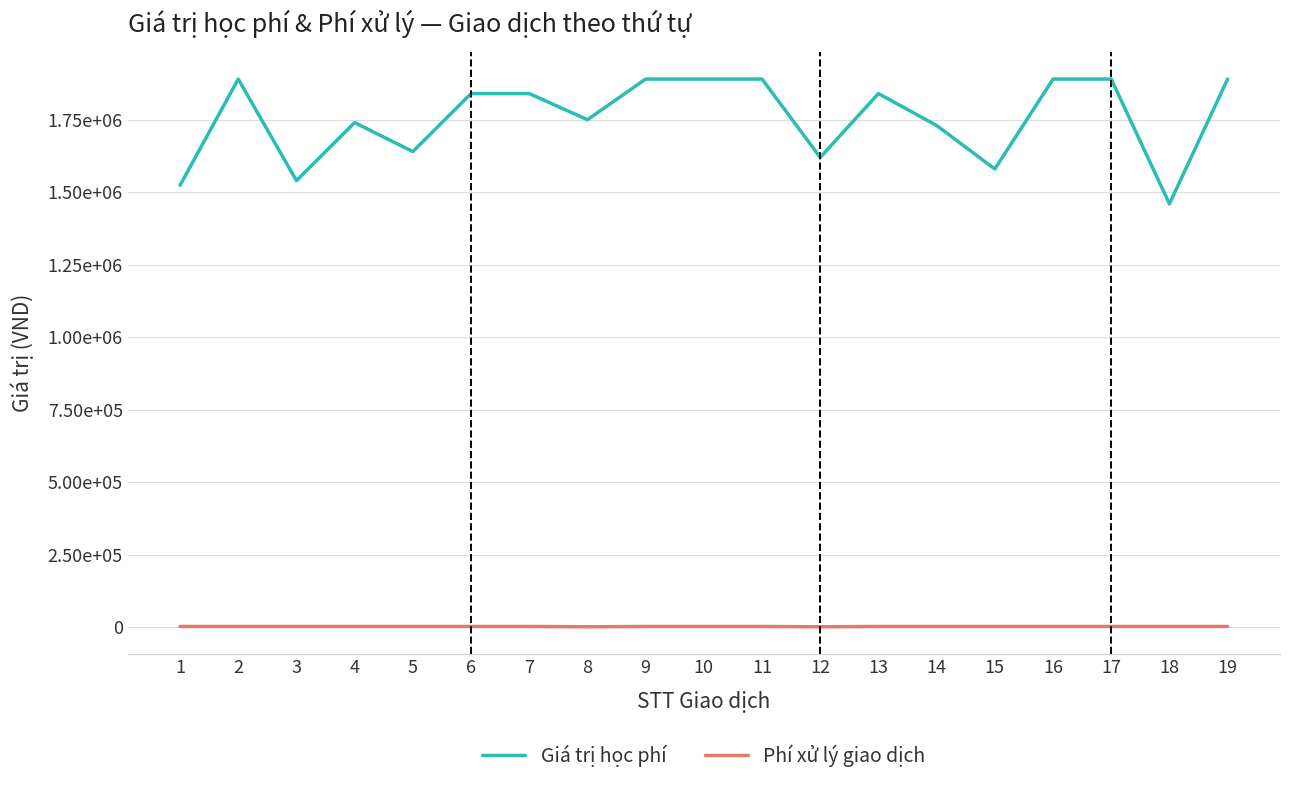

At which category does the chart reach its peak across all series?

2